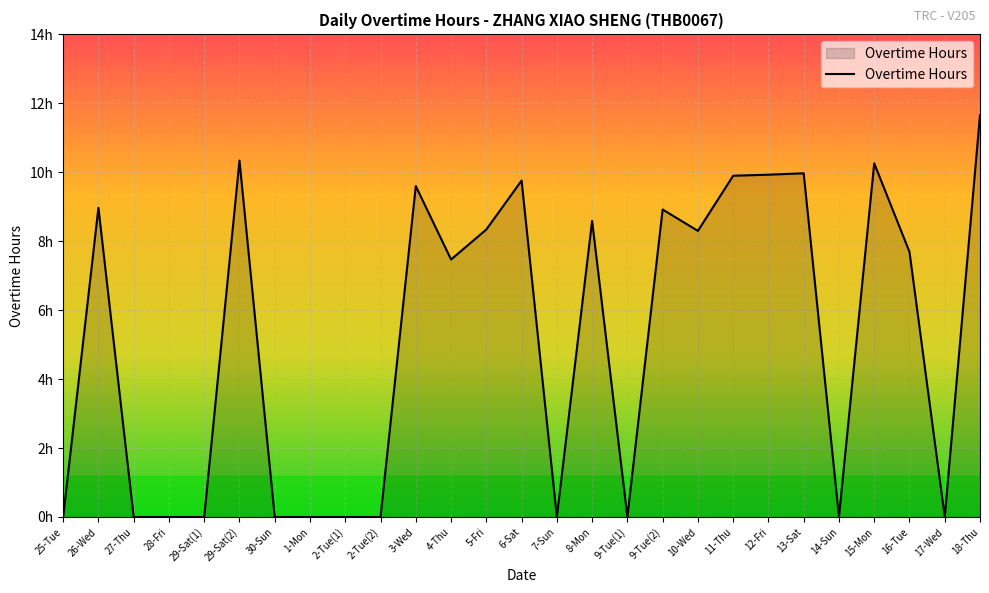

Does the chart display data point markers on the line(s)?

No